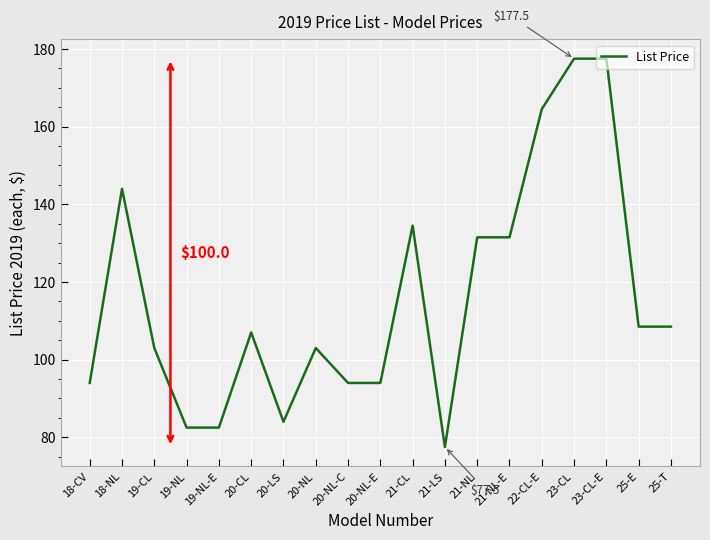

What is the approximate value at 23-CL-E?

177.5